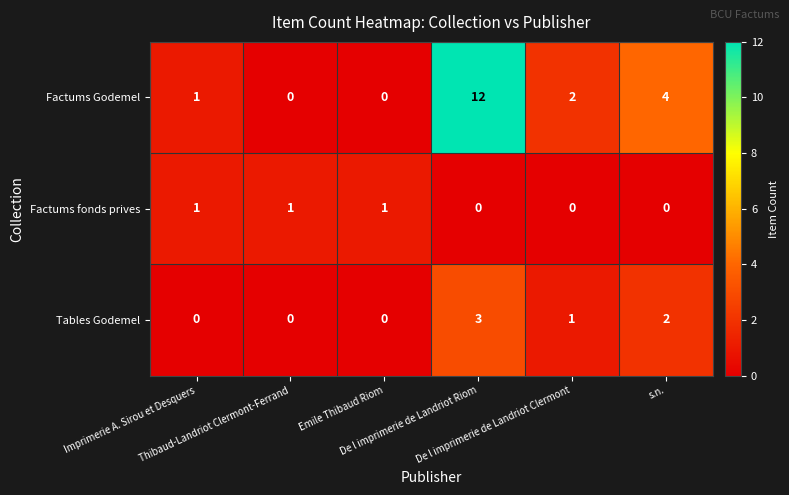

What is the difference between the second highest and minimum values in the Factums Godemel series?

4